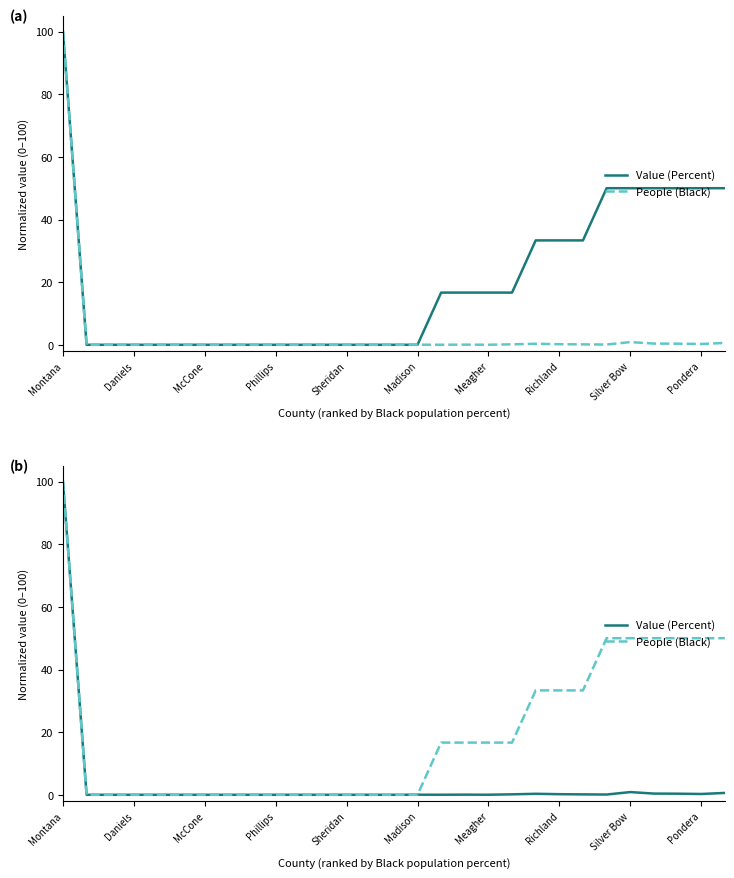

Does the chart display data point markers on the line(s)?

No